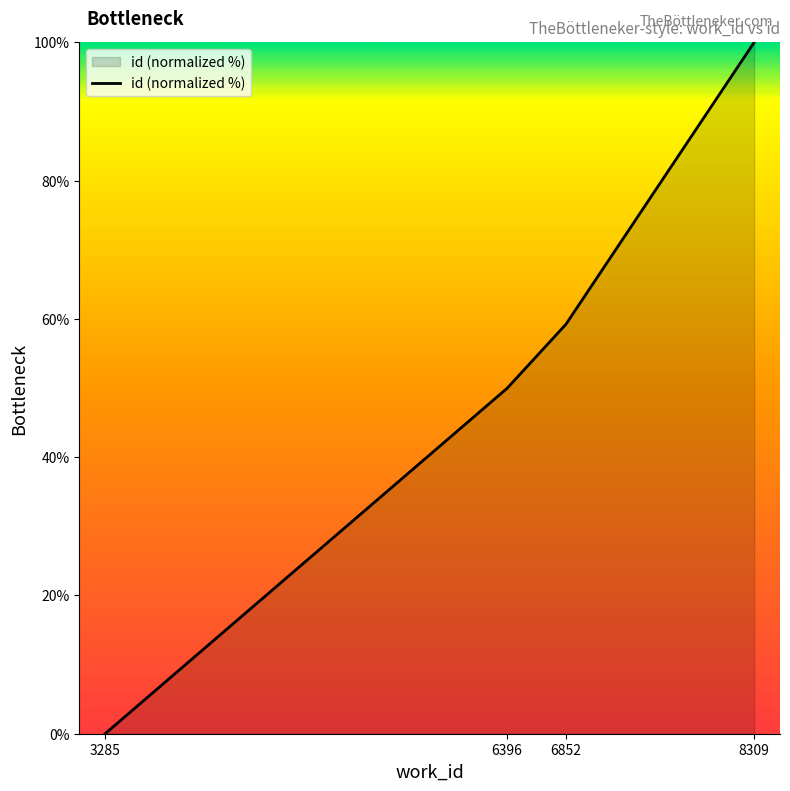

How many series are shown in this chart?

1